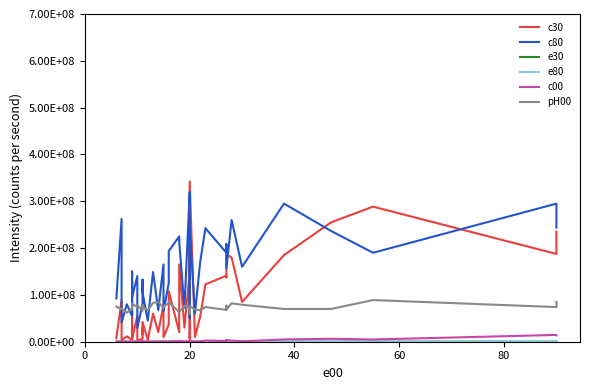

Reading left to right, list all the values displayed in this chart.

c30: 7500000	89000000	3000000	11500000	3700000	130000000	5500000	55000000	2300000	6500000	30000000	15500000	42000000	3800000	60000000	20500000	79000000	9500000	36500000	108000000	20500000	165000000	30000000	150000000	215000000	6000000	342500000	10000000	53500000	122500000	141000000	137500000	186500000	180000000	85000000	185000000	255000000	288500000	187500000	235000000
c80: 92500000	262500000	41000000	80000000	55000000	150000000	95000000	140000000	29000000	81000000	124000000	132500000	105000000	45000000	149000000	67500000	165000000	65000000	125000000	193500000	225000000	214000000	72500000	320000000	290000000	50500000	245000000	60000000	170000000	242500000	190000000	208500000	156500000	260000000	160000000	295000000	236500000	190000000	295000000	243500000
e30: 25000	77000	23000	15000	20000	110000	29000	50000	17000	11000	44000	44000	58000	27000	72000	38000	89000	29000	50000	140000	29000	170000	60000	150000	140000	37000	320000	36000	53000	110000	140000	130000	170000	150000	84000	180000	210000	290000	190000	350000
e80: 100000	200000	66000	80000	56000	140000	100000	270000	46000	70000	340000	350000	390000	80000	350000	100000	220000	82000	250000	340000	200000	370000	330000	270000	220000	370000	340000	85000	170000	270000	310000	340000	140000	300000	170000	260000	200000	460000	230000	360000
c00: 200000	350000	230000	350000	370000	250000	200000	200000	200000	380000	550000	200000	200000	450000	200000	200000	750000	200000	200000	380000	1600000	1700000	340000	1800000	2100000	600000	1300000	650000	430000	2500000	1750000	3800000	3250000	2500000	850000	4900000	6250000	4800000	14500000	13500000
pH00: 75000000	69000000	71000000	62000000	71000000	70000000	81000000	74000000	79000000	66000000	70000000	78000000	75000000	67000000	83000000	85000000	72000000	76000000	82000000	85000000	63000000	63000000	77000000	70000000	59000000	70000000	76000000	69000000	67000000	74000000	68000000	77000000	69000000	82000000	79000000	70000000	70000000	89000000	74000000	85000000